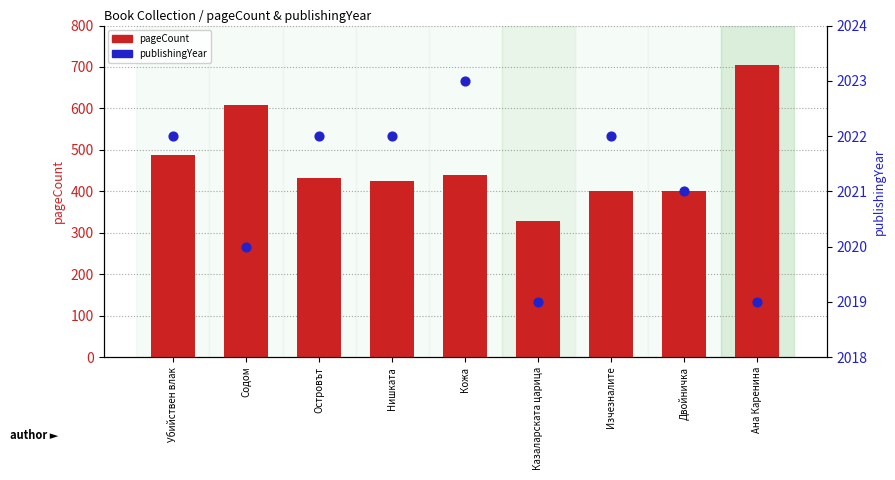

What is the total value across all series at Кожа?

2463